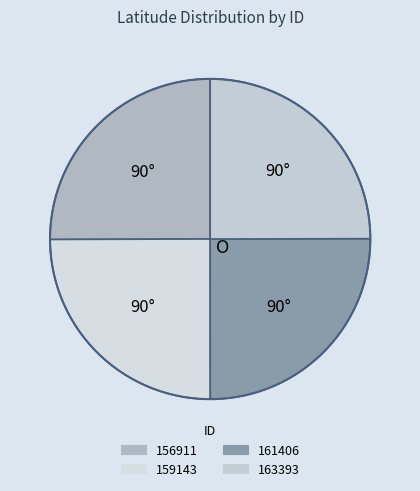

Count the number of slices in the pie.

4